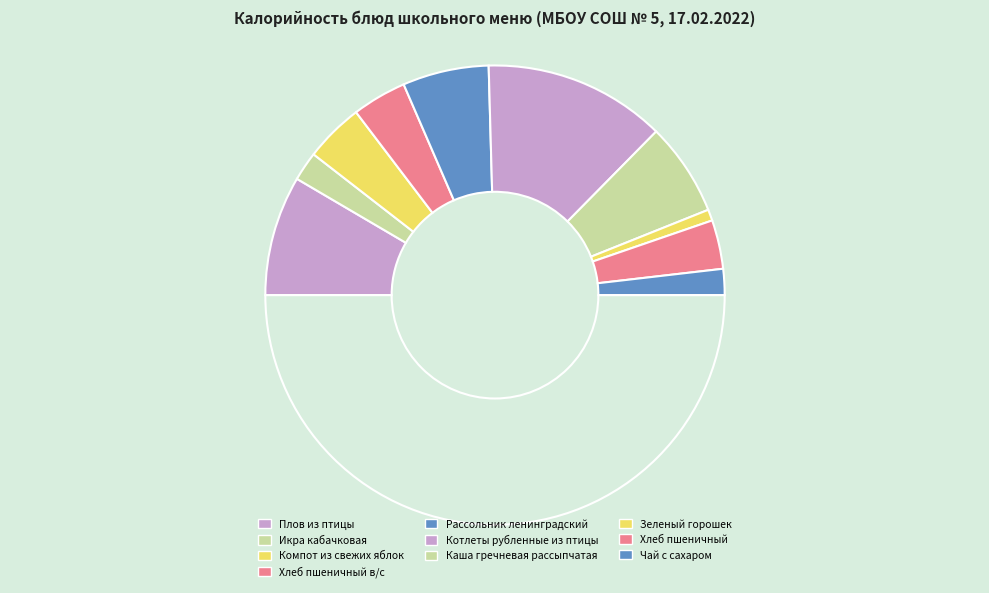

To the nearest percent, what is the difference between the largest and smallest slice percentages?

24%